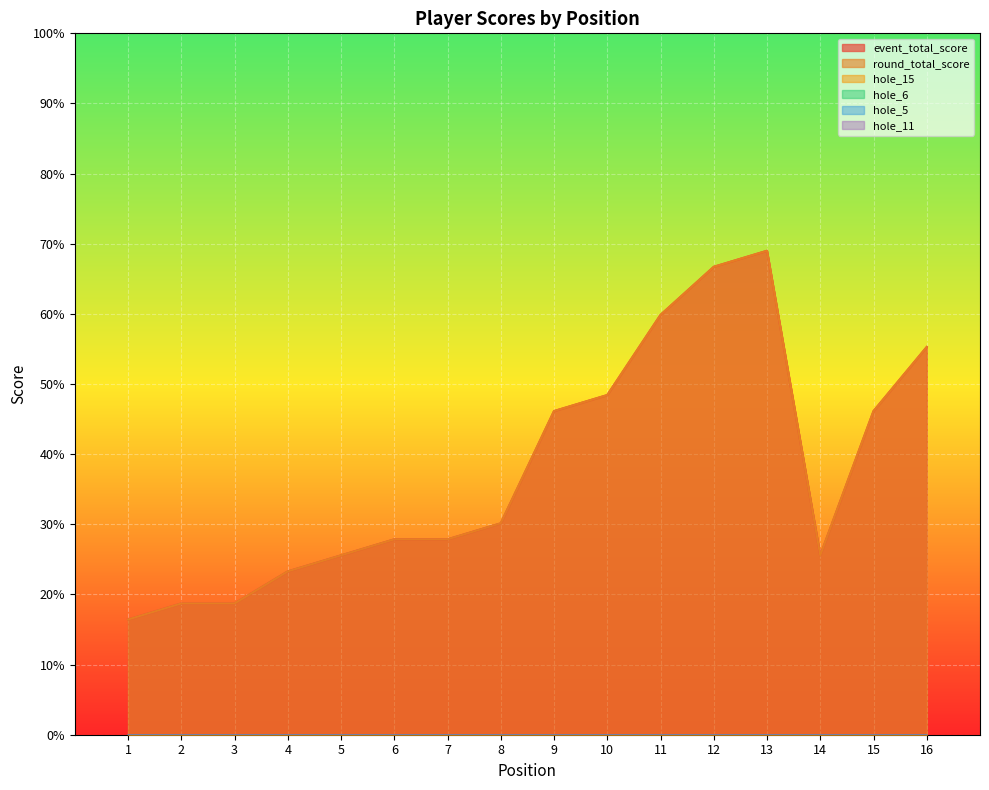

How many lines are shown in the chart?

6